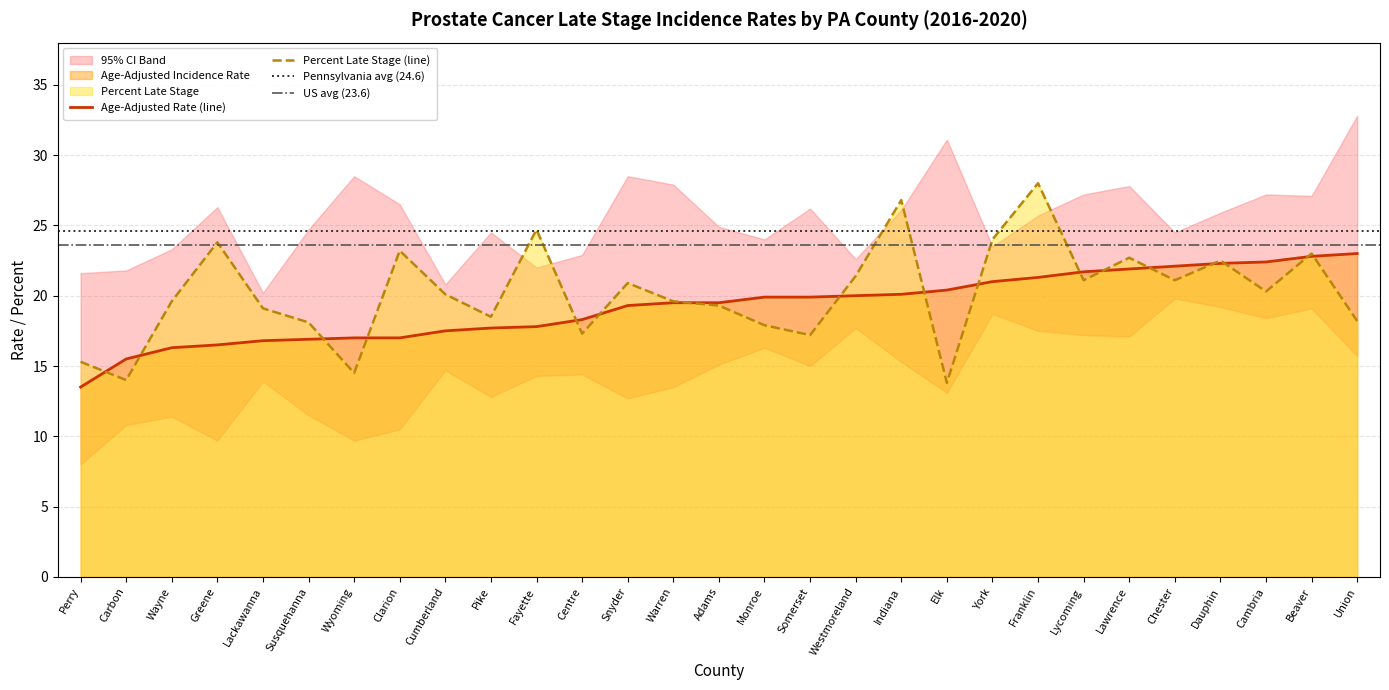

Rank the series by their average value, from lowest to highest.

Age-Adjusted Rate, Percent Late Stage